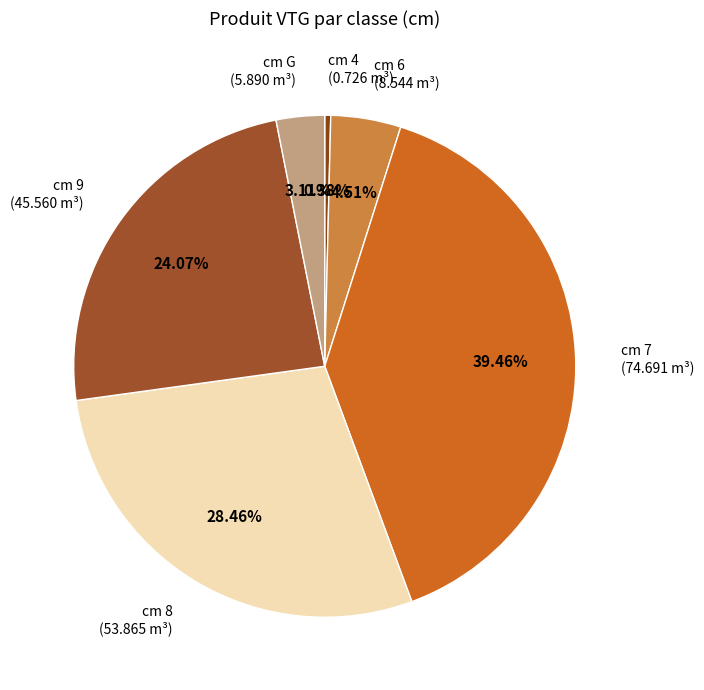

How many segments does this pie chart have?

6